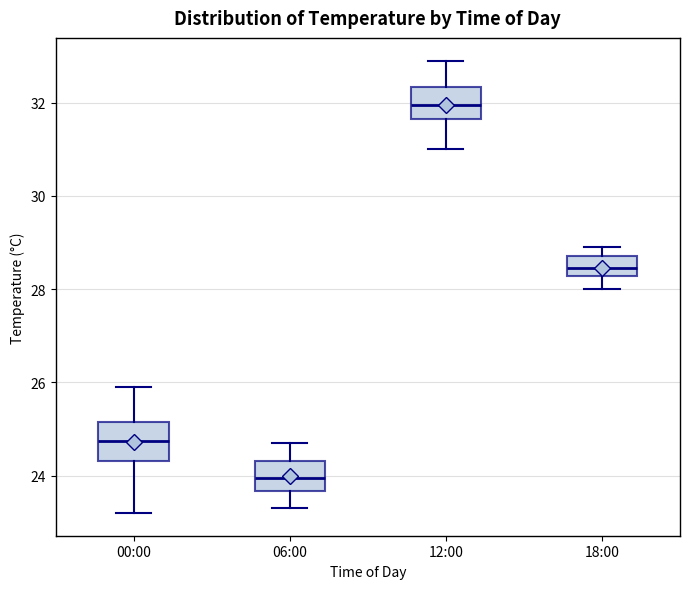

Reading left to right, transcribe this box plot: for each box, give where its median line is, the range the box spans, and where its two whiskers end, as read against the y-axis. The values are not printed on the chart, so give them approximately, as read against the axis.

00:00: median 24.8, box 24.4 to 25.2, whiskers 23.2 to 26.0
06:00: median 24.0, box 23.6 to 24.4, whiskers 23.4 to 24.8
12:00: median 32.0, box 31.6 to 32.4, whiskers 31.0 to 33.0
18:00: median 28.4, box 28.2 to 28.8, whiskers 28.0 to 29.0